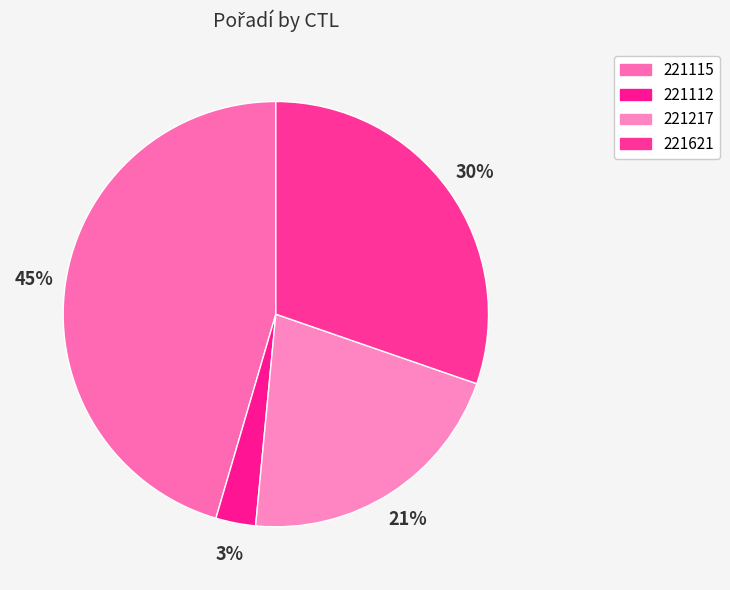

Rank the categories by value from highest to lowest.

221115, 221621, 221217, 221112